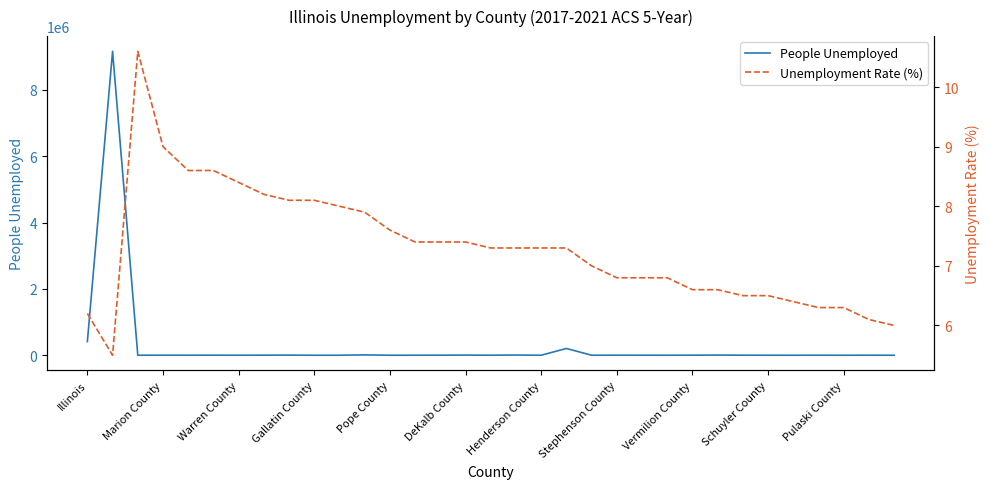

What is the approximate value of Unemployment Rate (%) at 17?

7.3